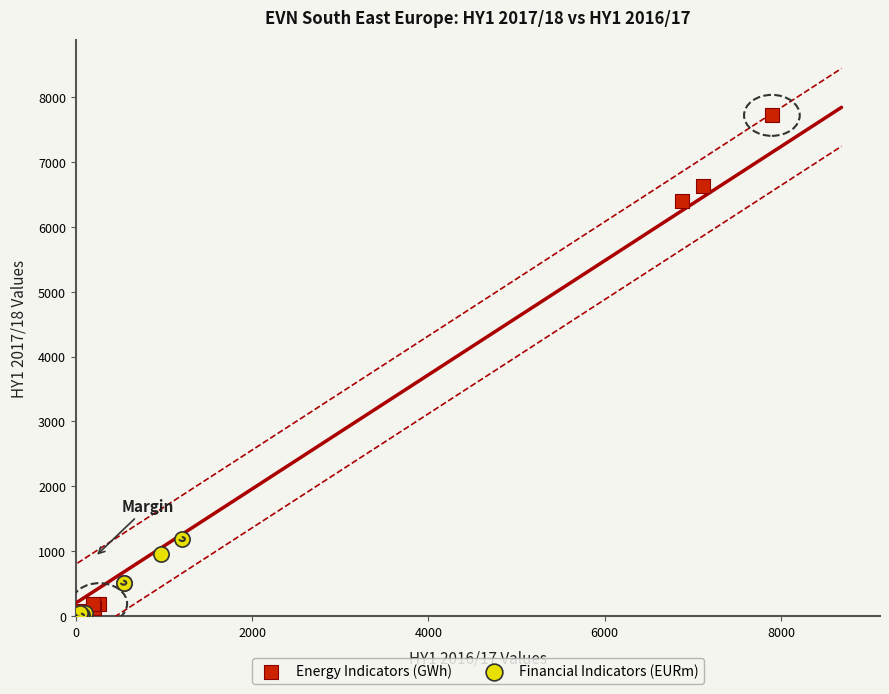

What are all the series names shown in the legend?

Energy Indicators (GWh), Financial Indicators (EURm)